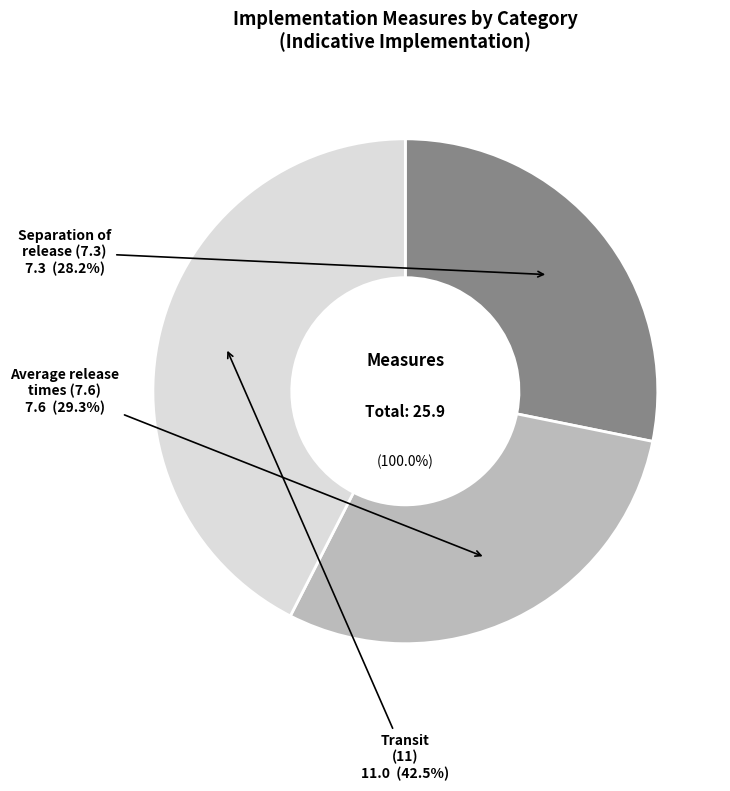

What is the change in value from 7.6.1, 7.6.2 (Average release times) to 11.1(a), 11.1(b), 11.2, 11.3, 11.4 (Transit)?

+3.4